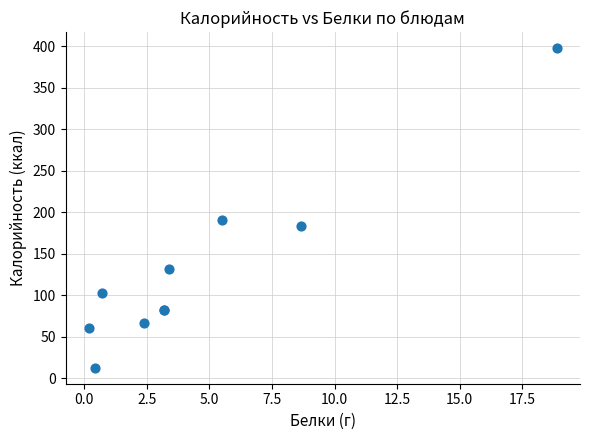

What Y value in the scatter plot is closest to 205?

191.0